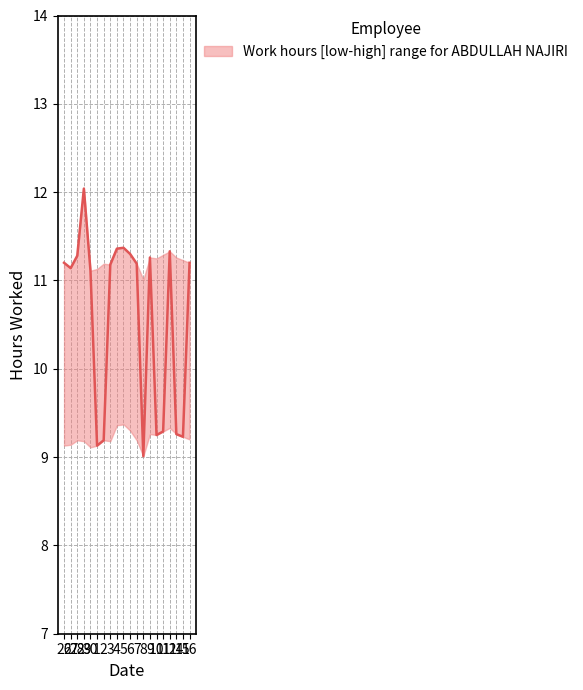

True or false: median and lower cross at least once.

False